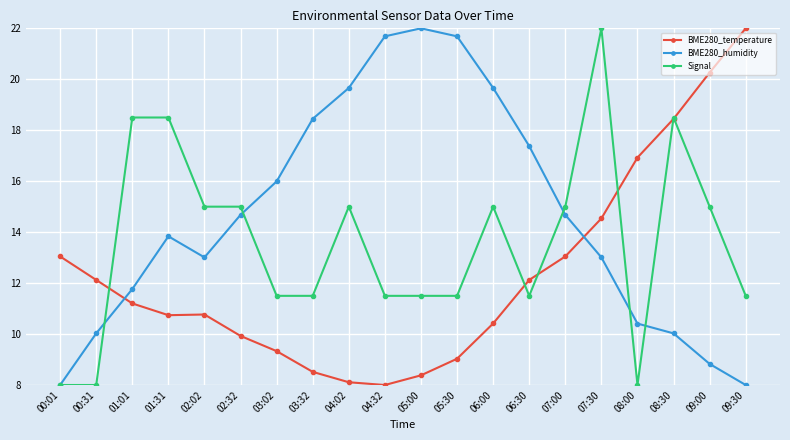

True or false: BME280_temperature has a value of 10.4 at 06:00.

True